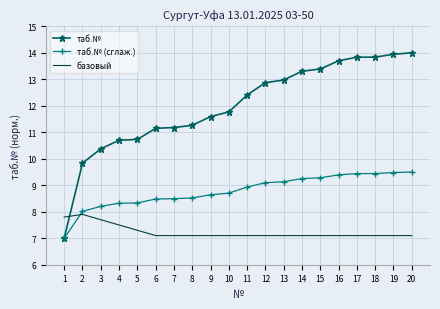

Which series has the largest range (max minus min)?

таб.№